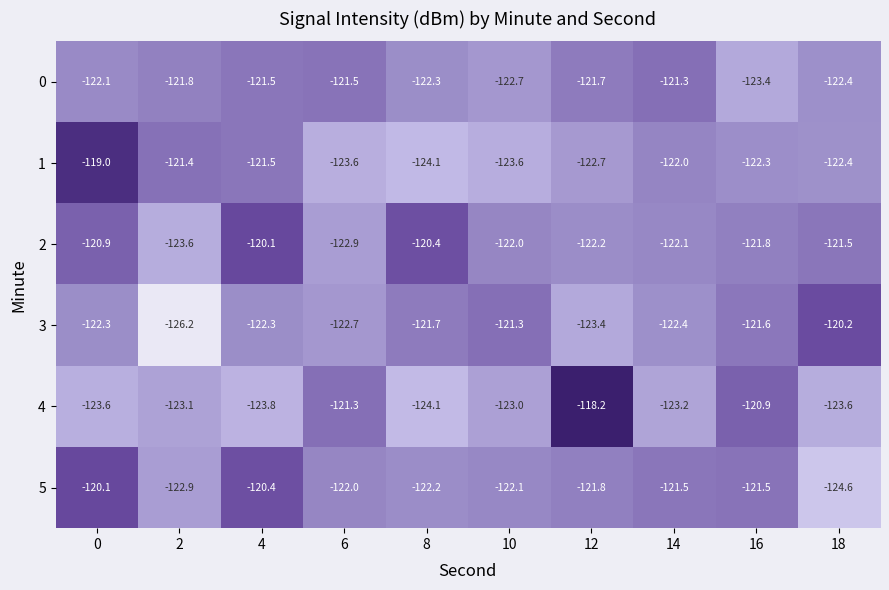

The 3 series shows -29.4 at 0. True or false?

False